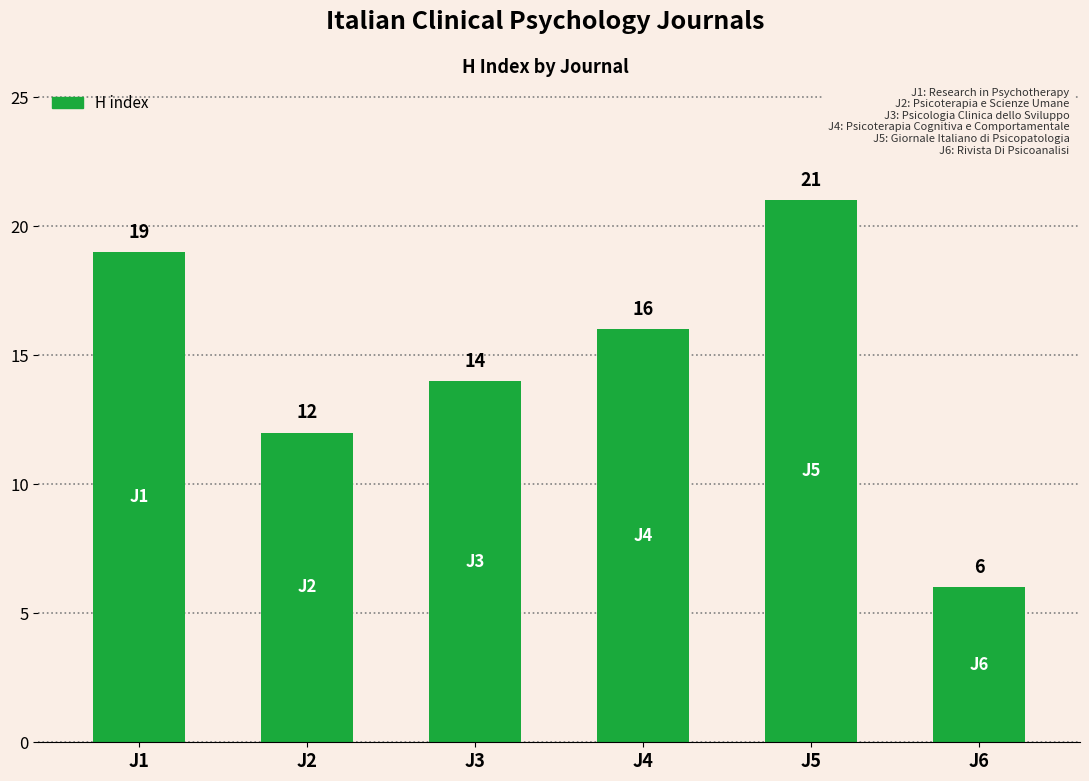

What is the value of the 1st bar from the left?

19